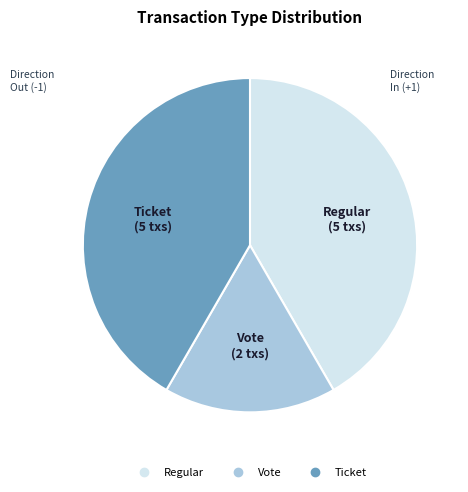

Is there any slice that represents more than half of the pie?

No